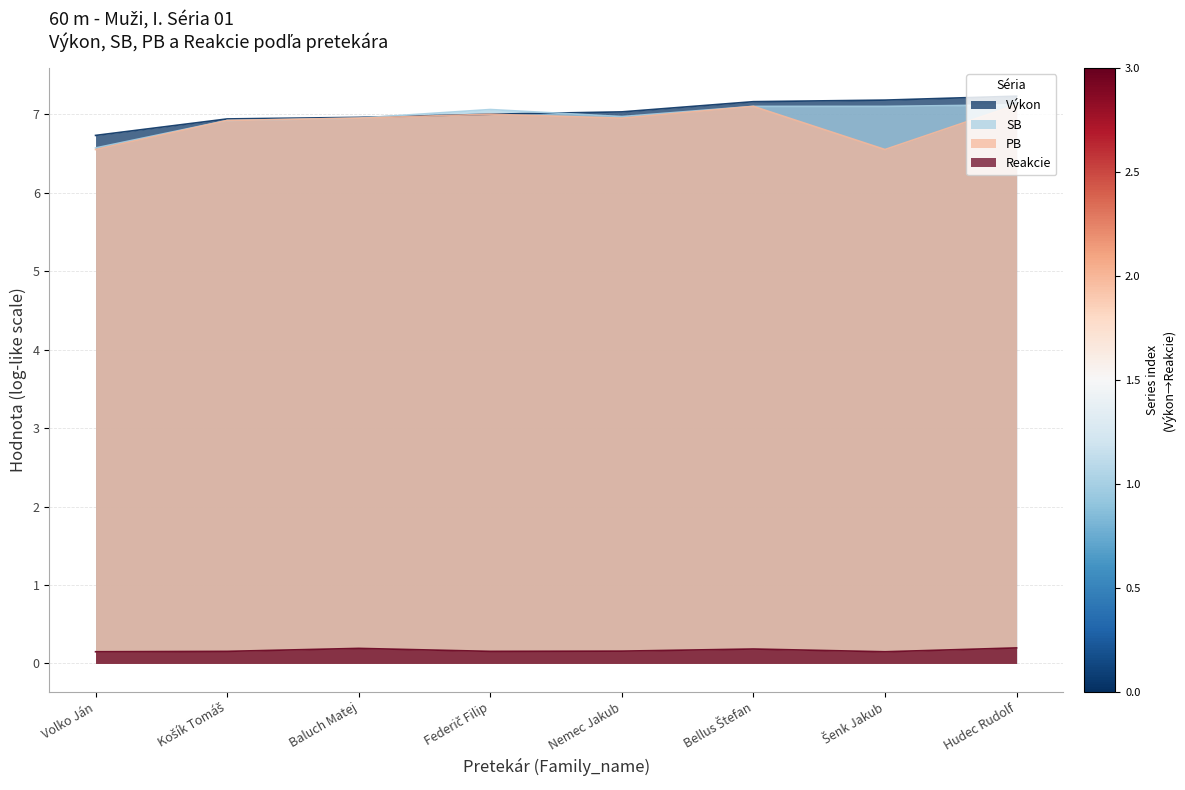

What is the sum of all Reakcie values?

1.3